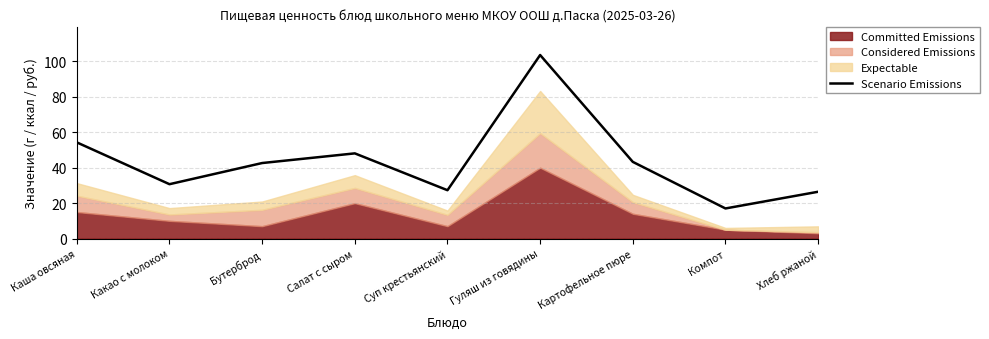

The chart shows a value of 68.8 at Картофельное пюре. True or false?

False